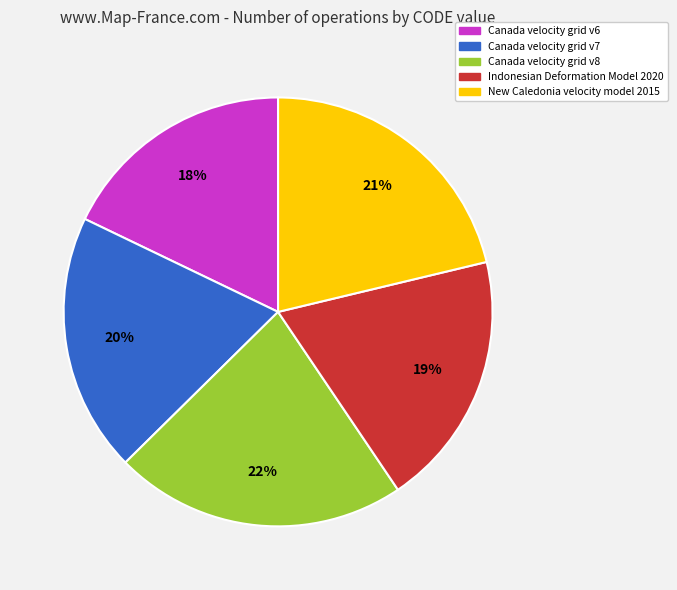

What is the ratio of the value at New Caledonia velocity model 2015 to the value at Canada velocity grid v8?

1.0